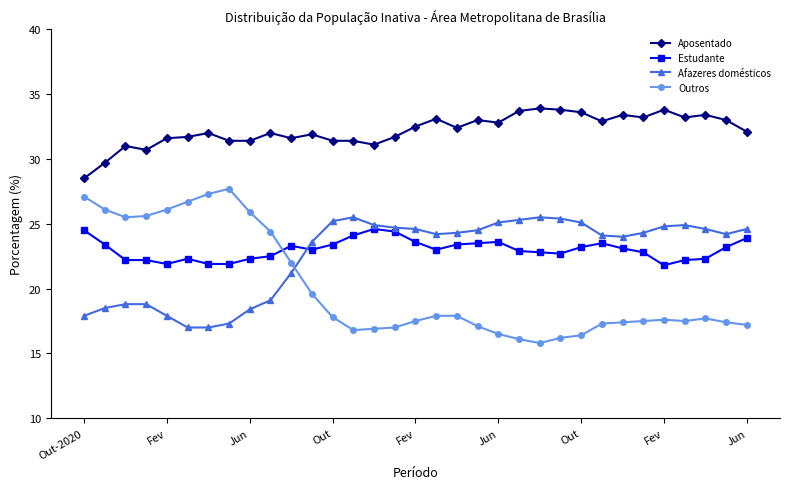

What is the value of the Outros point at the 25th from the left?

16.4